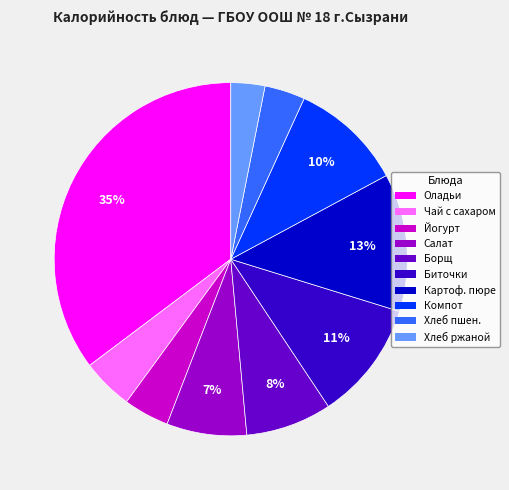

Is there any slice that represents more than half of the pie?

No